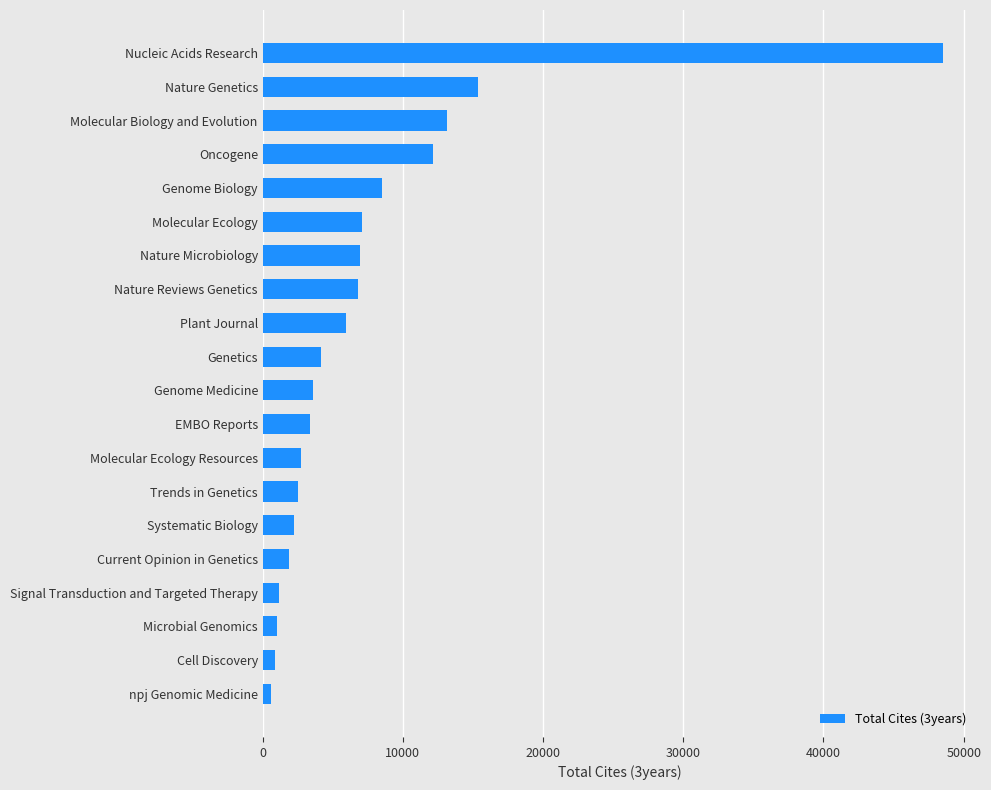

What is the greatest value displayed?

48535